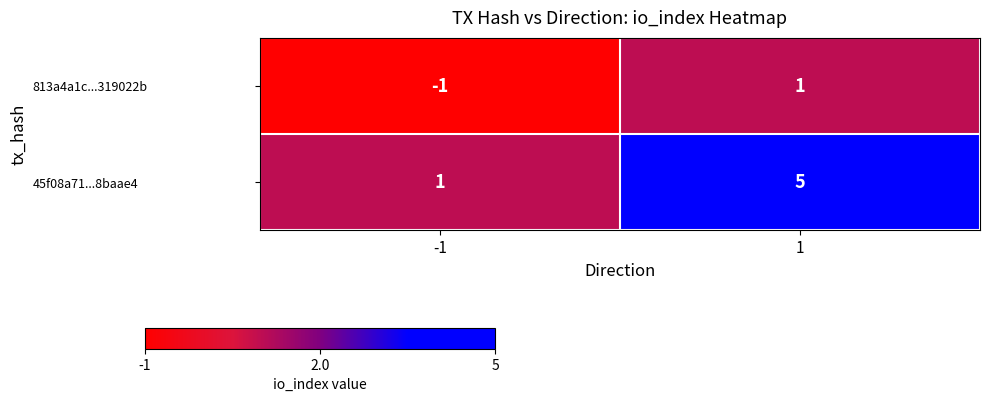

At -1, list the series in order from largest to smallest.

45f08a71...8baae4, 813a4a1c...319022b